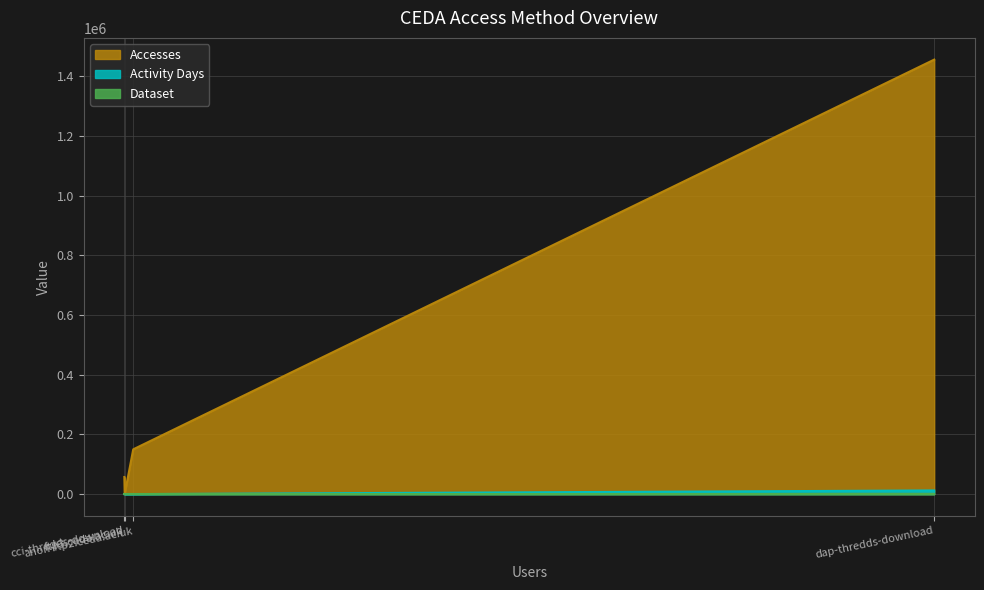

What is the label of the 2nd point from the right?

cci-thredds-download